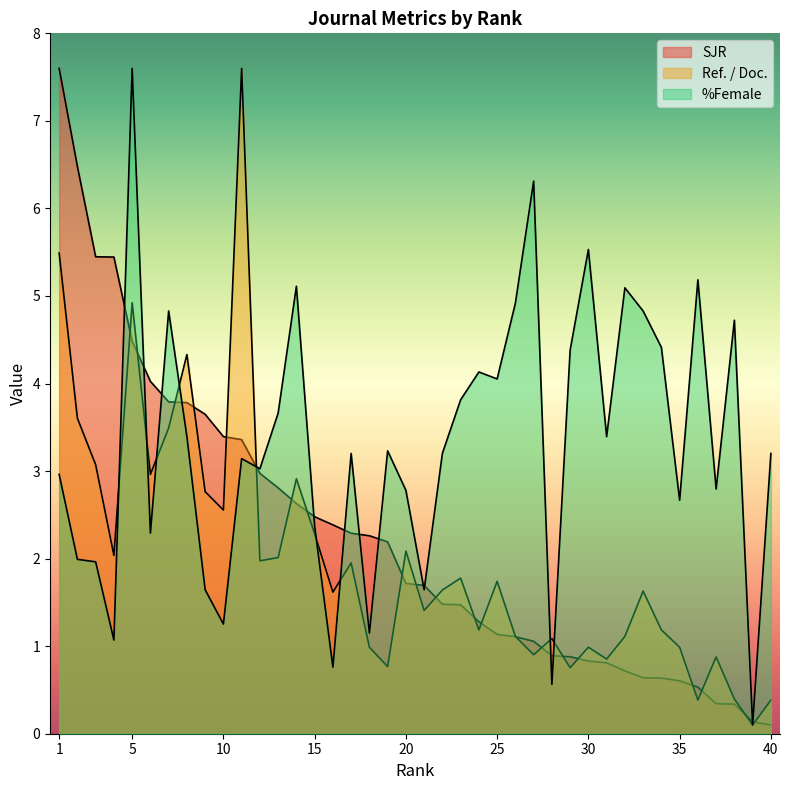

In %Female, how many points are lower than both neighbors (excluding endpoints)?

13